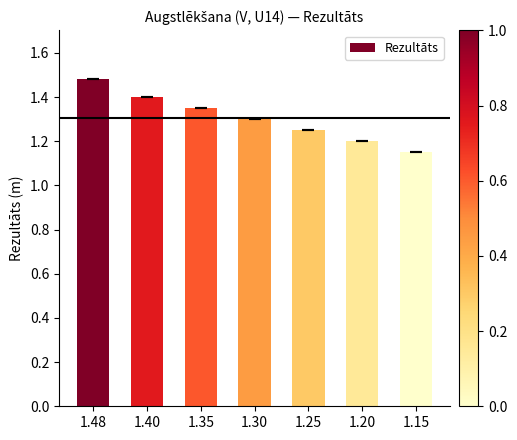

Which label corresponds to the smallest value in the chart?

1.15